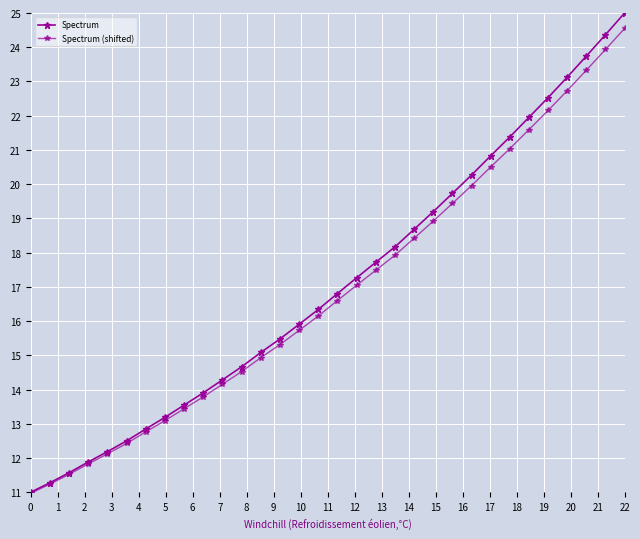

At how many categories does at least one series exceed 20?

9